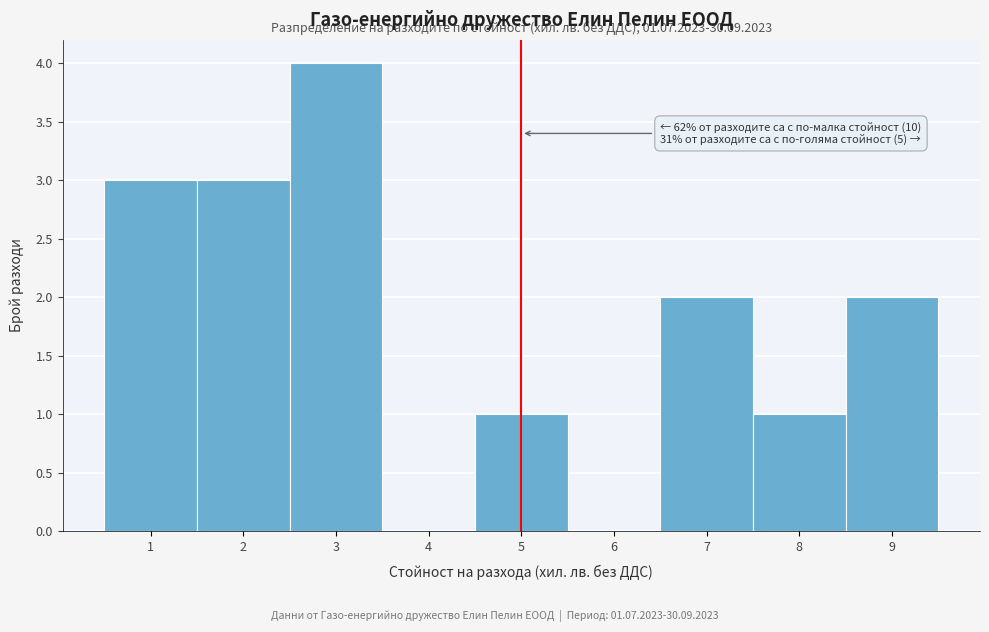

Over which range of the x-axis is the bar tallest?

2.5 to 3.5